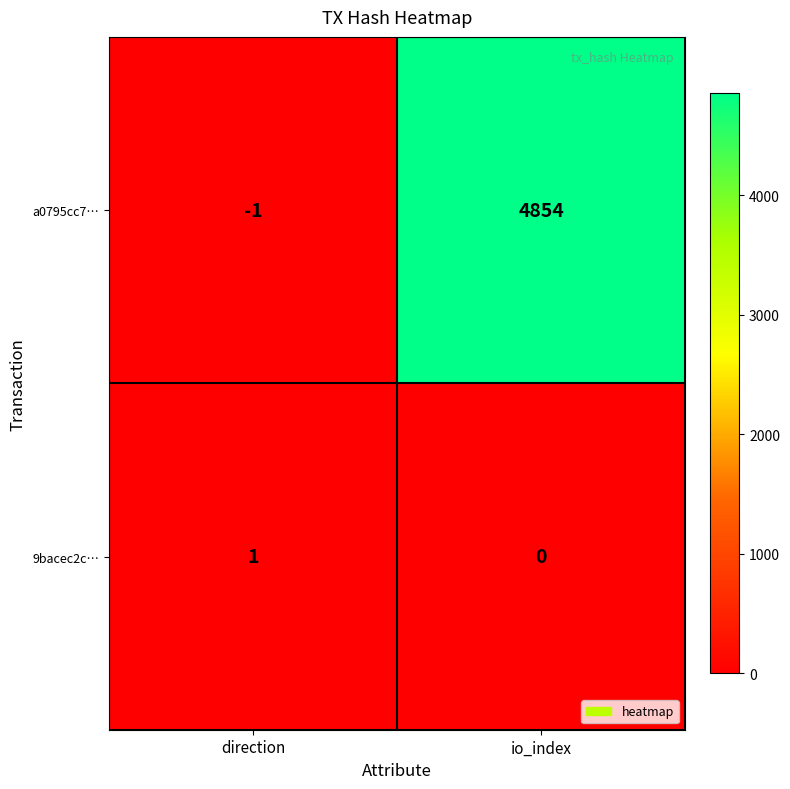

The 9bacec2c… series shows 2 at direction. True or false?

False